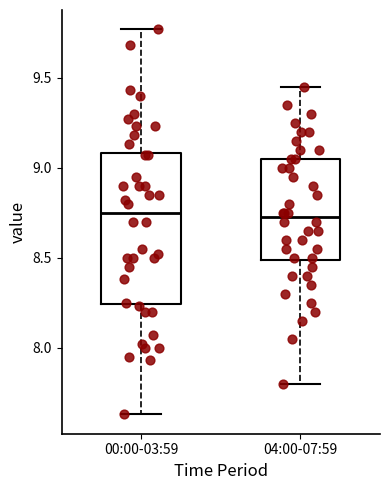

Where does the upper whisker of the box for 04:00-07:59 end on the y-axis? The values are not printed on the chart, so give them approximately, as read against the axis.

9.45